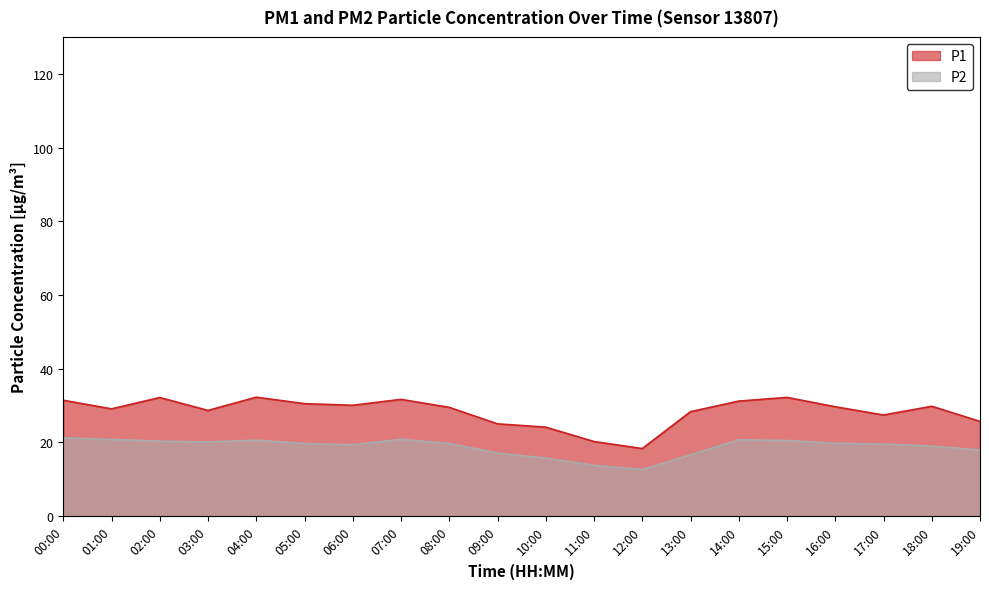

Which has a higher value, 10:00 or 01:00?

01:00